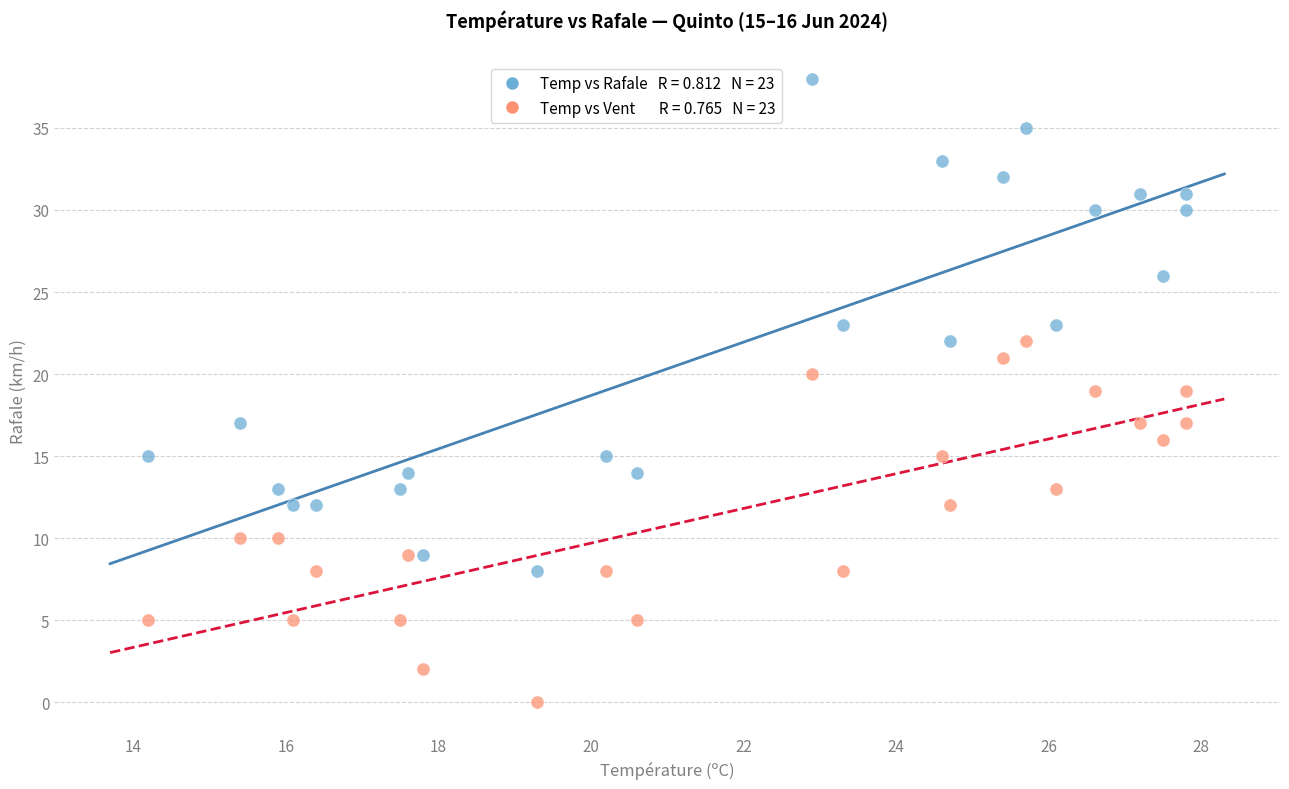

Across all data points, what is the range of Y values (max minus min)?

38